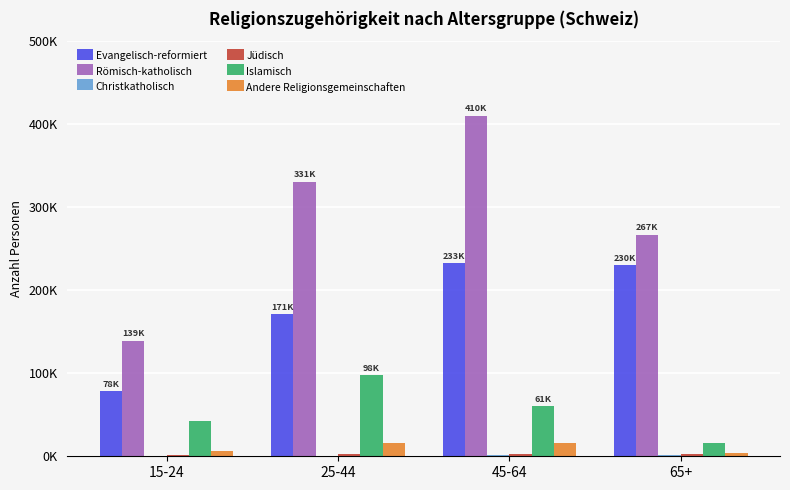

Are the bars grouped side by side (vs. stacked)?

Yes